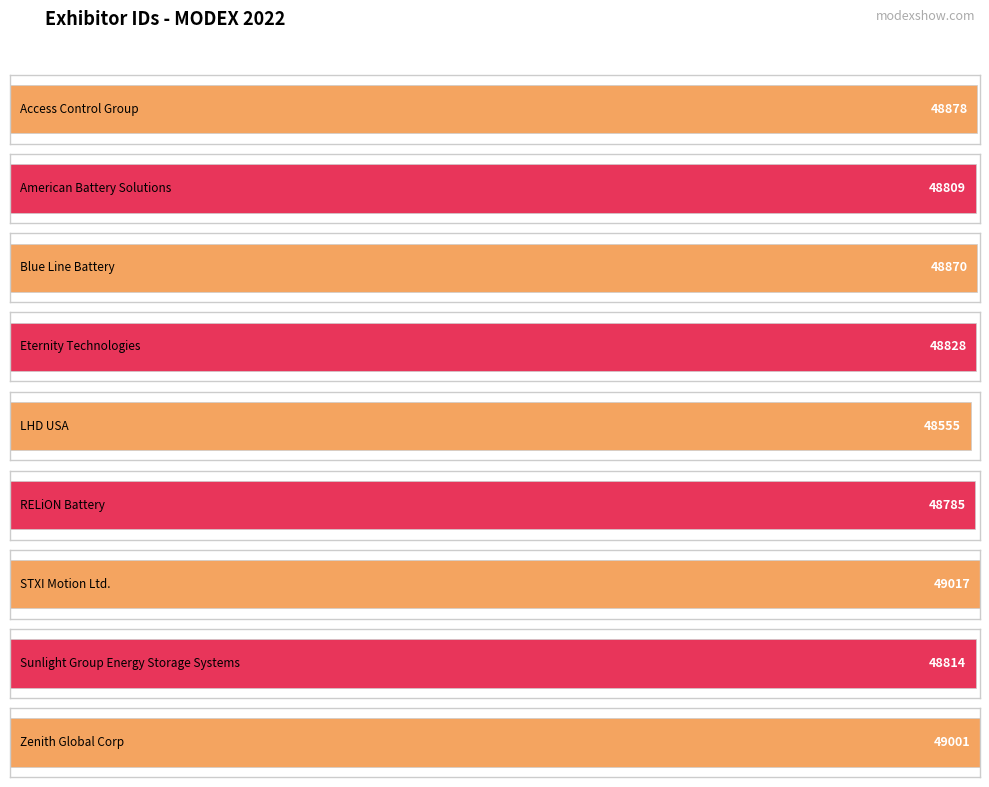

Reading left to right, what are all the values shown in this chart?

Access Control Group=48878	American Battery Solutions=48809	Blue Line Battery=48870	Eternity Technologies=48828	LHD USA=48555	RELiON Battery=48785	STXI Motion Ltd.=49017	Sunlight Group Energy Storage Systems=48814	Zenith Global Corp=49001